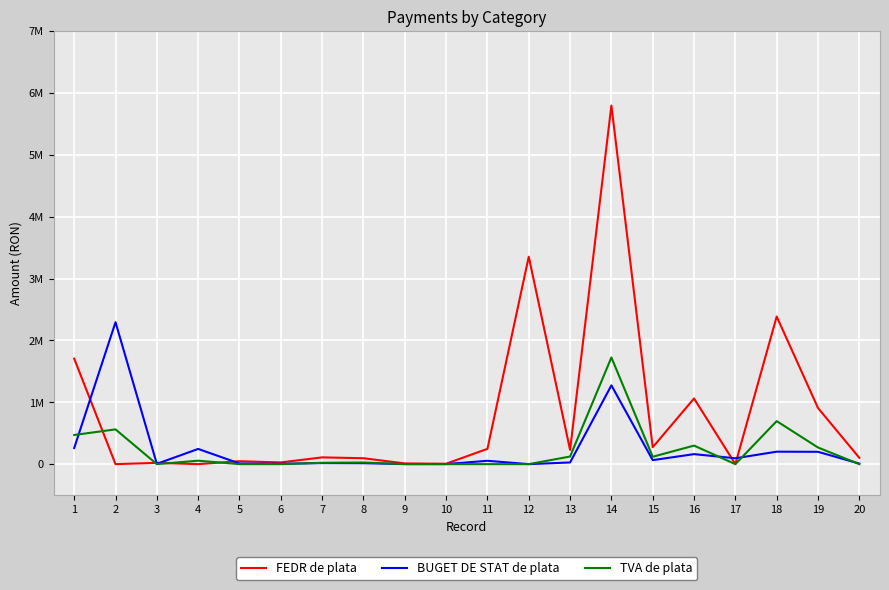

What is the sum of the TVA de plata values at 15 and 8?

145996.6